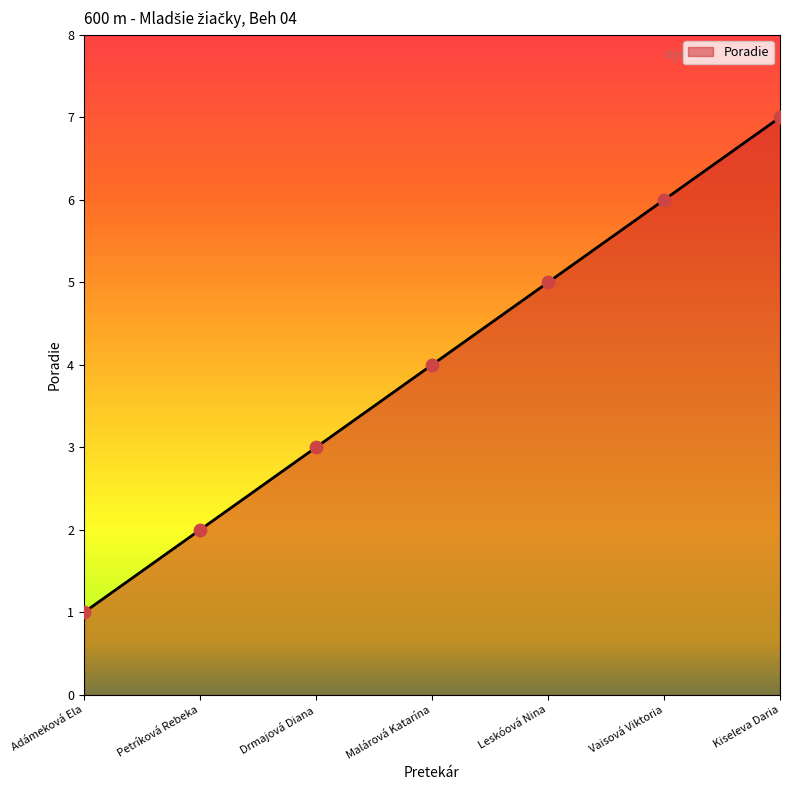

Approximately how many times larger is the value at Kiseleva Daria compared to Petríková Rebeka?

3.5